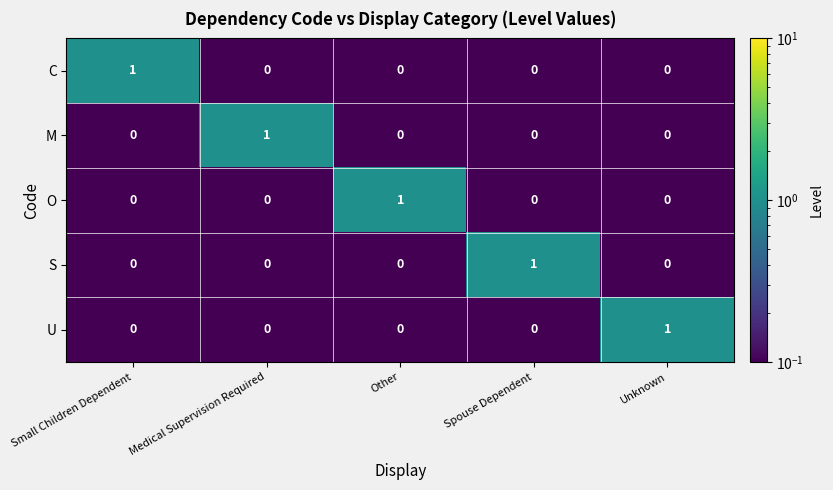

Count the C values in the range 0 to 1.

5